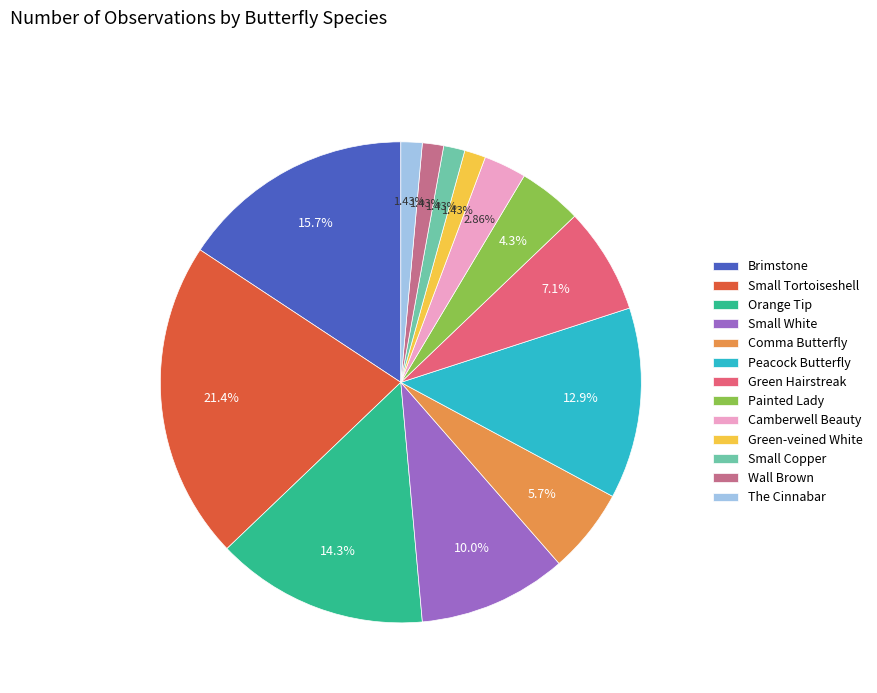

To the nearest percent, what is the difference between the largest and smallest slice percentages?

20%